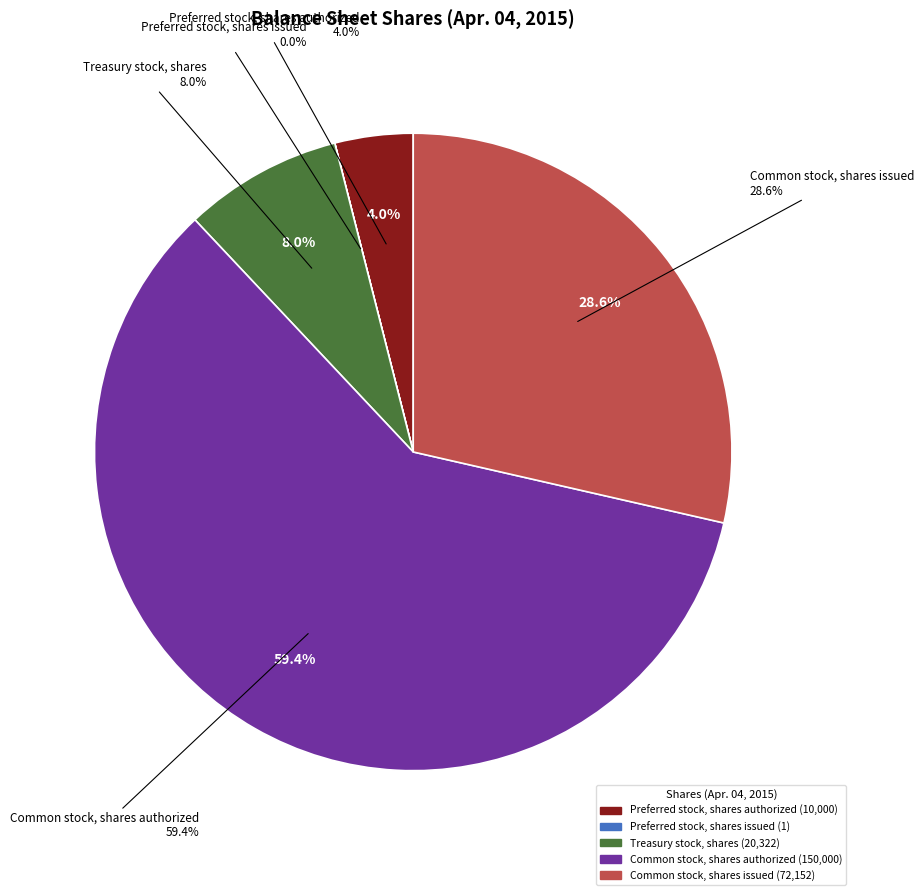

True or false: Common stock, shares issued accounts for 29% of the total.

True